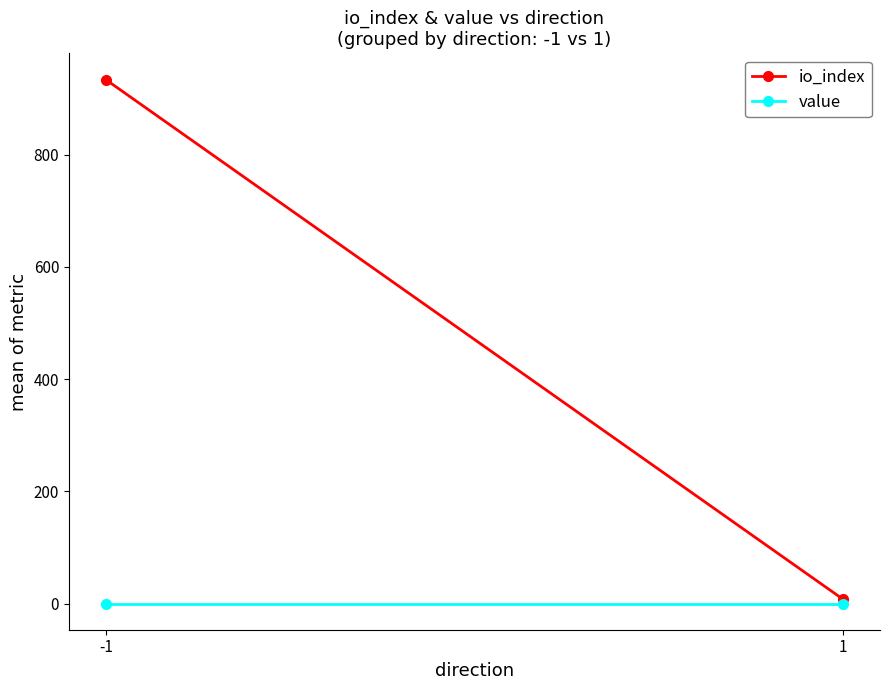

At which label does io_index reach its peak?

-1